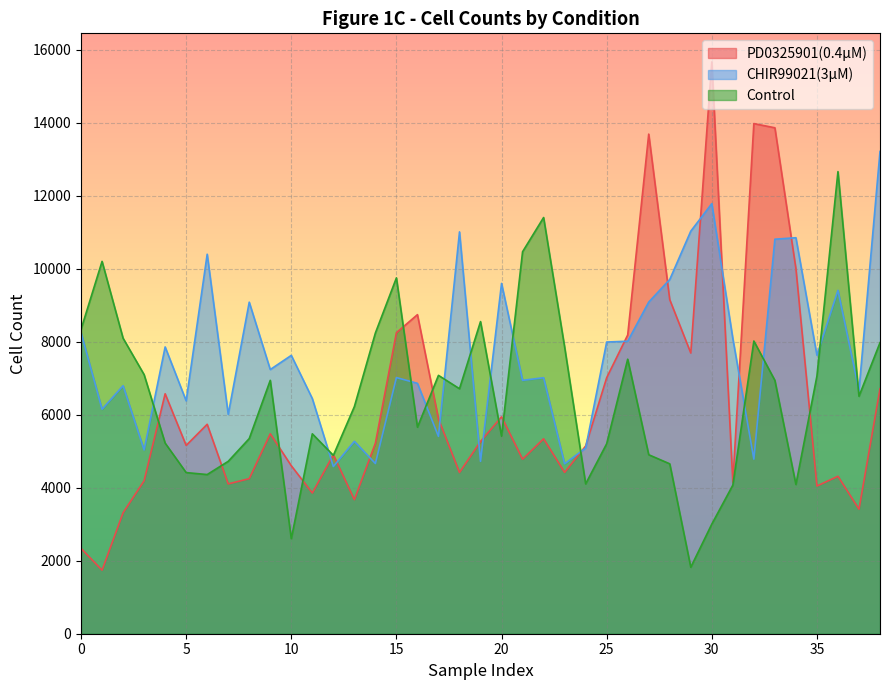

How many interior local peaks does the Control series have?

10